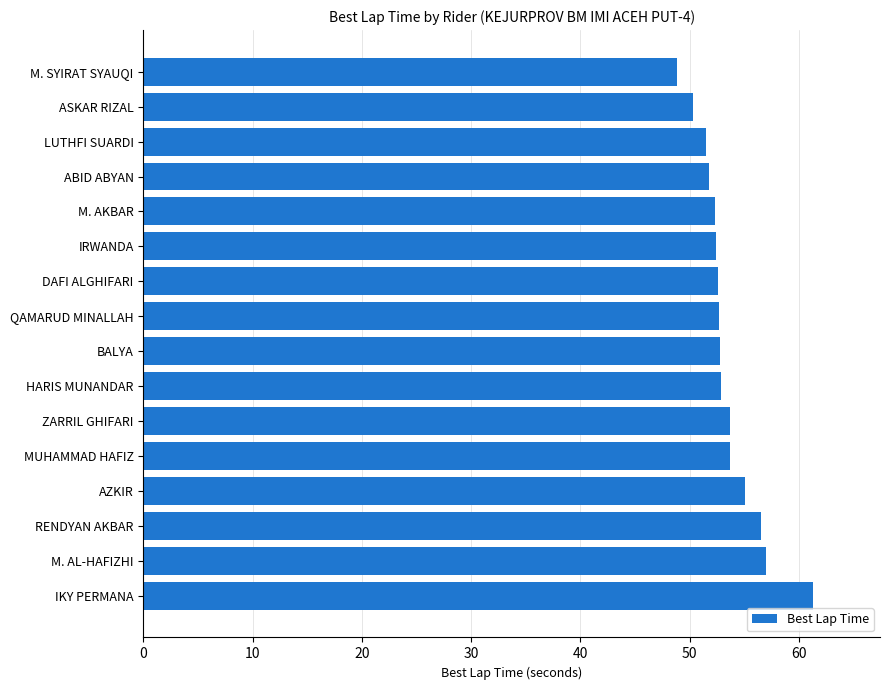

Approximately how many times larger is the value at M. AL-HAFIZHI compared to RENDYAN AKBAR?

1.0